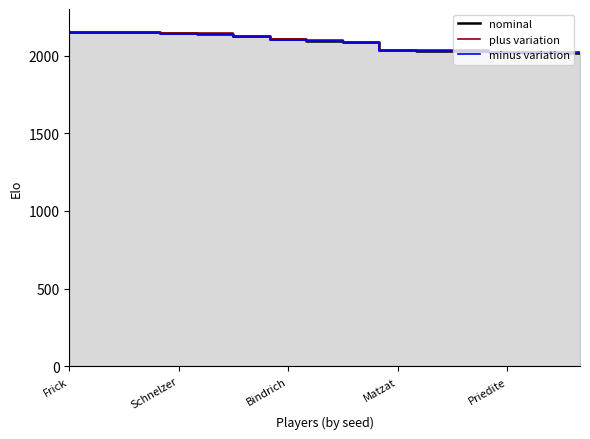

What are all the series names shown in the legend?

nominal, plus variation, minus variation